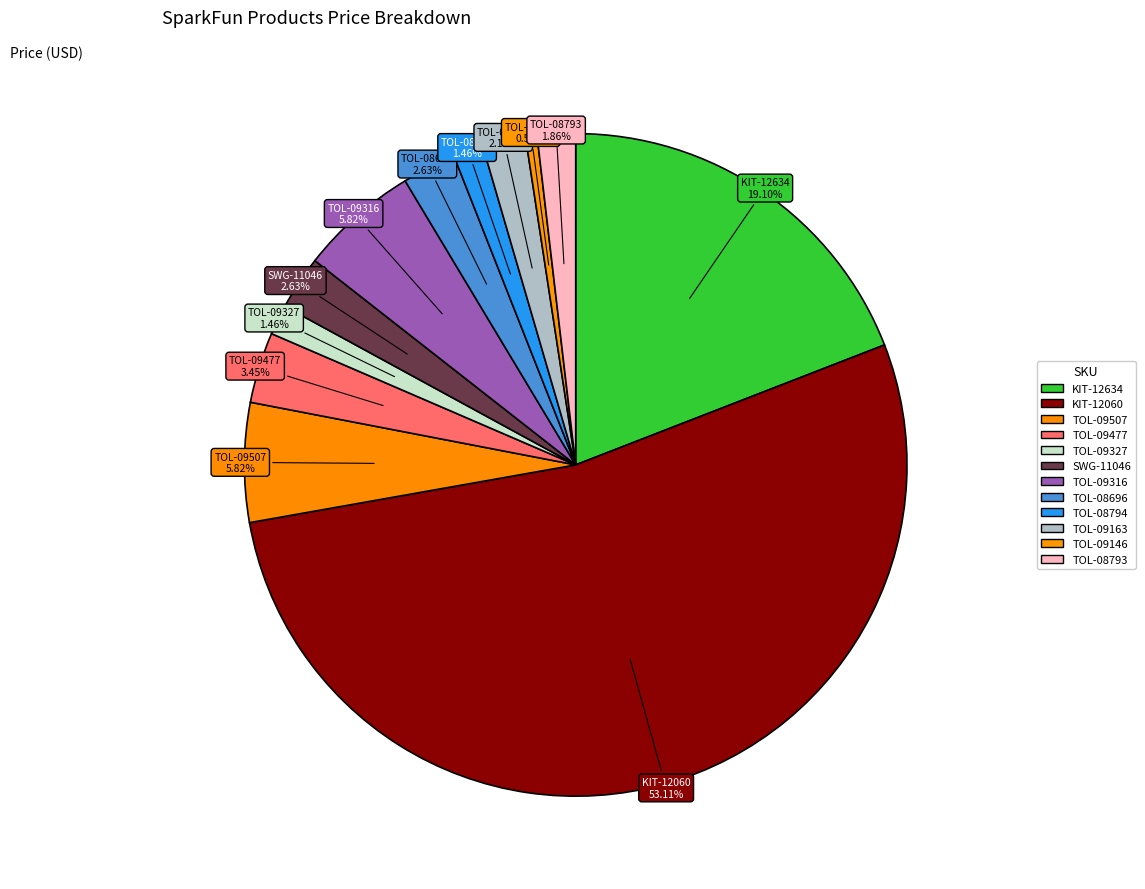

Do TOL-09477 and TOL-08794 together represent more than half of the pie?

No